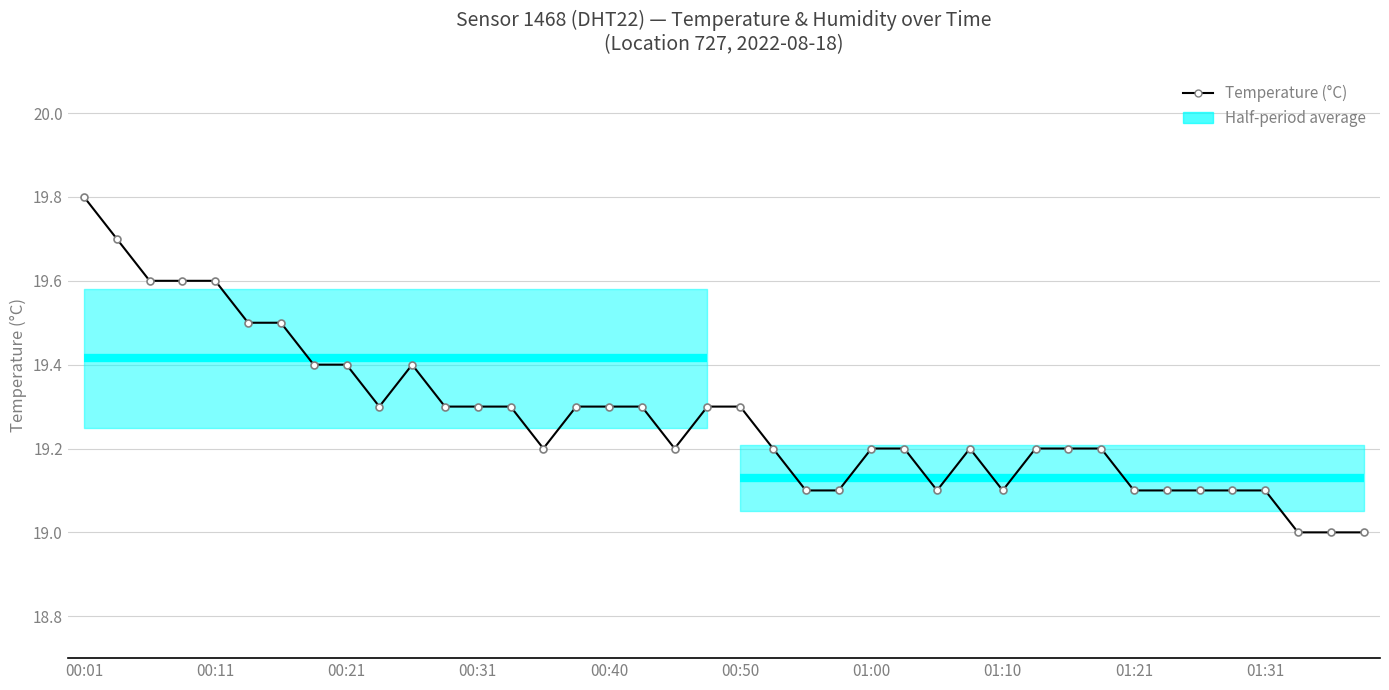

What position from the right is 01:13?

11